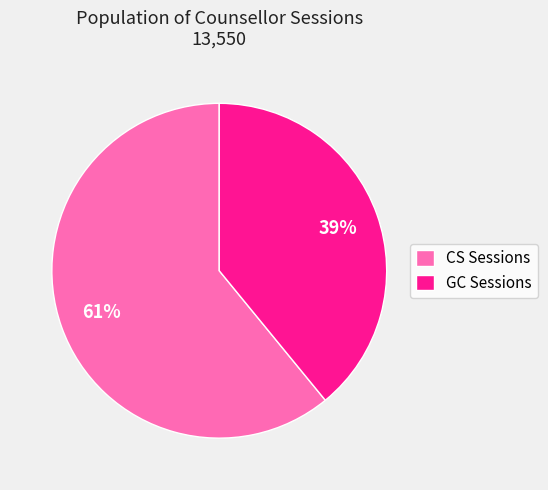

How many segments does this pie chart have?

2